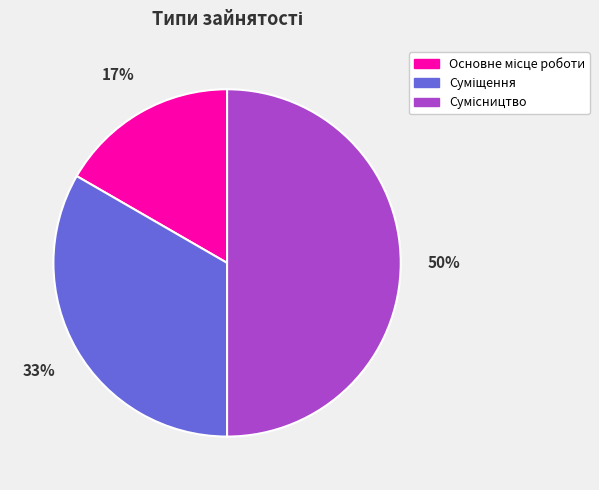

To the nearest percent, what is the difference between the largest and smallest slice percentages?

33%